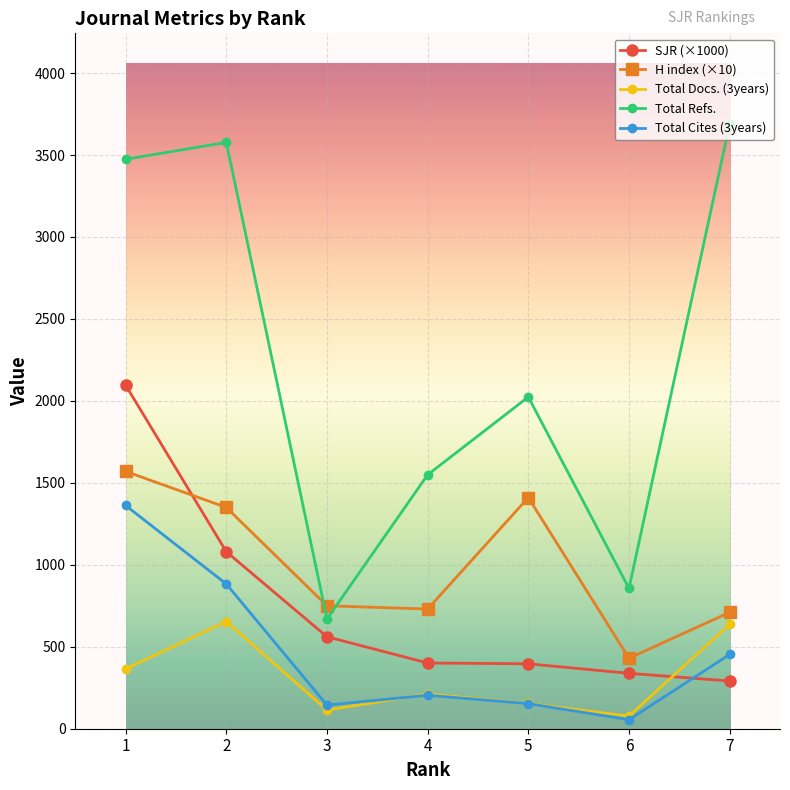

Which series changed the most between 1 and 7?

SJR (×1000)